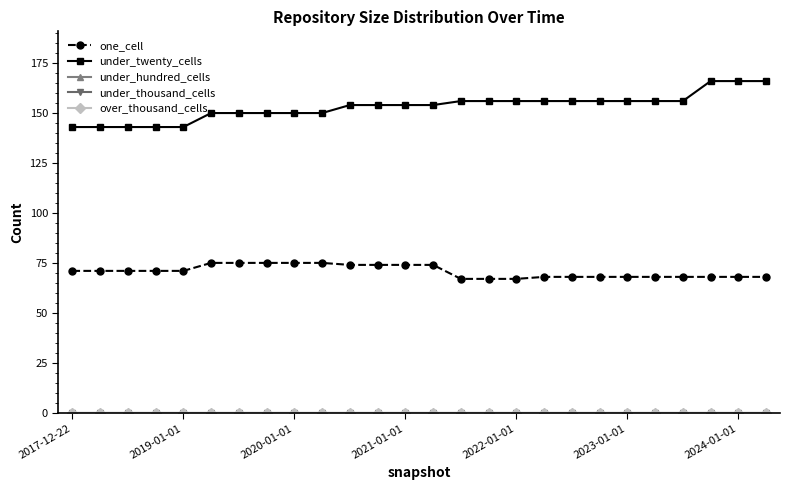

Does the chart have visible grid lines?

No